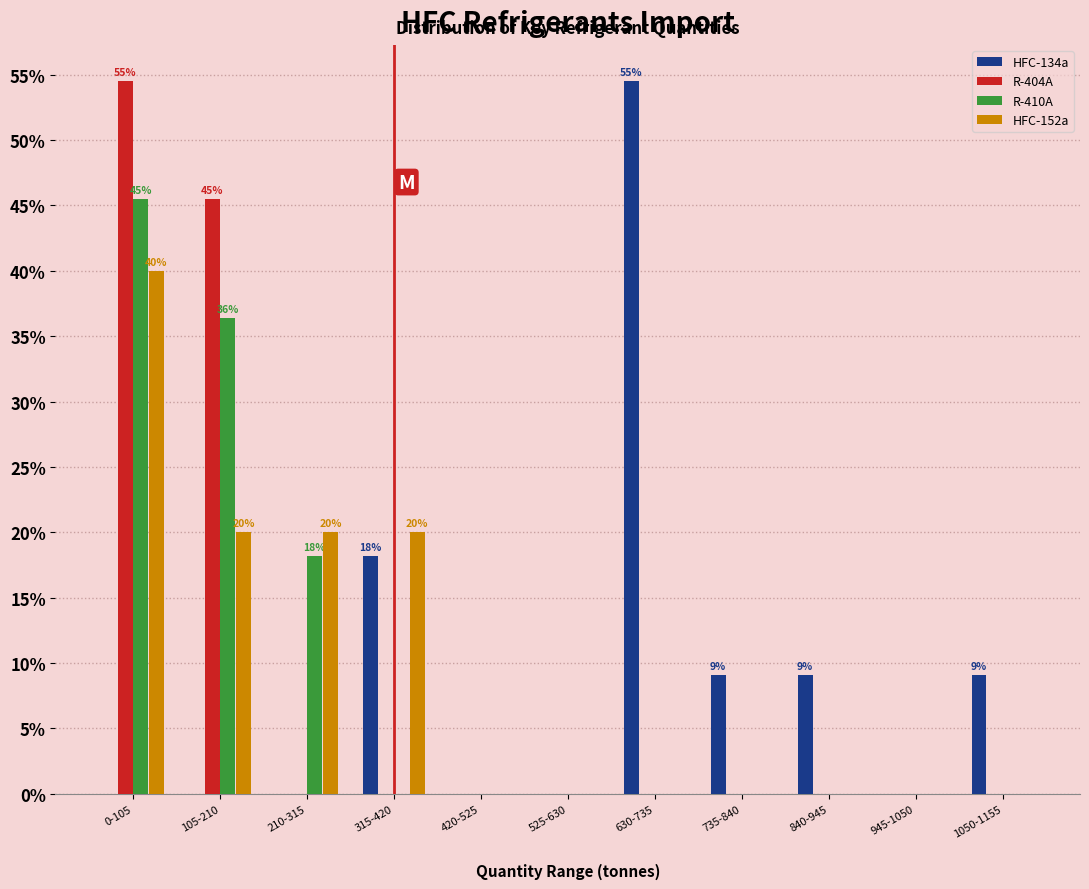

What is the sum of the R-404A values at 525-630 and 105-210?

45.5